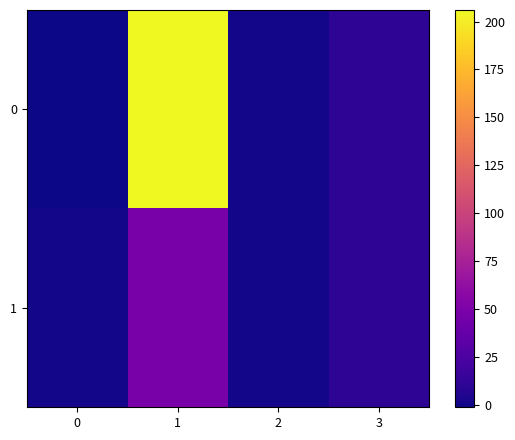

How many data points does each series have?

4